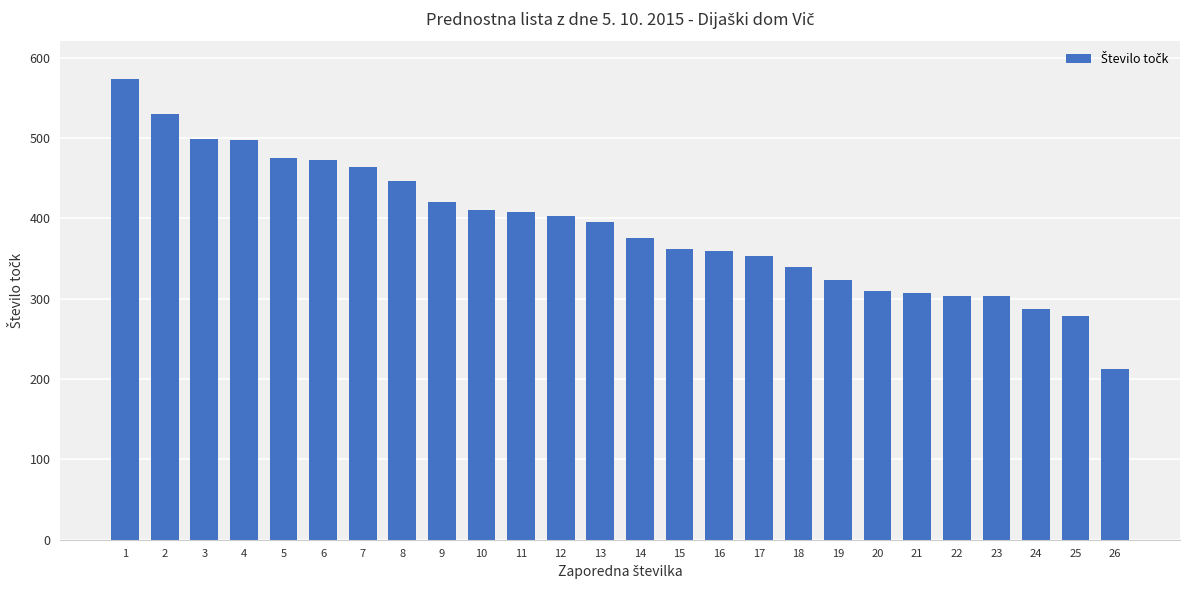

What is the average value?

389